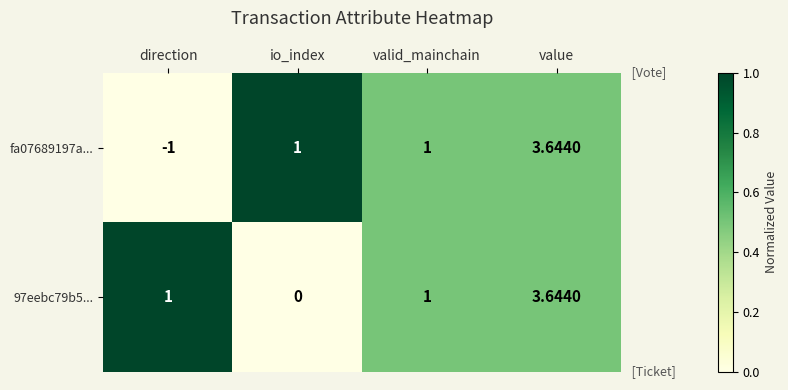

Is the value of 97eebc79b5... at value greater than the value of fa07689197a... at valid_mainchain?

Yes